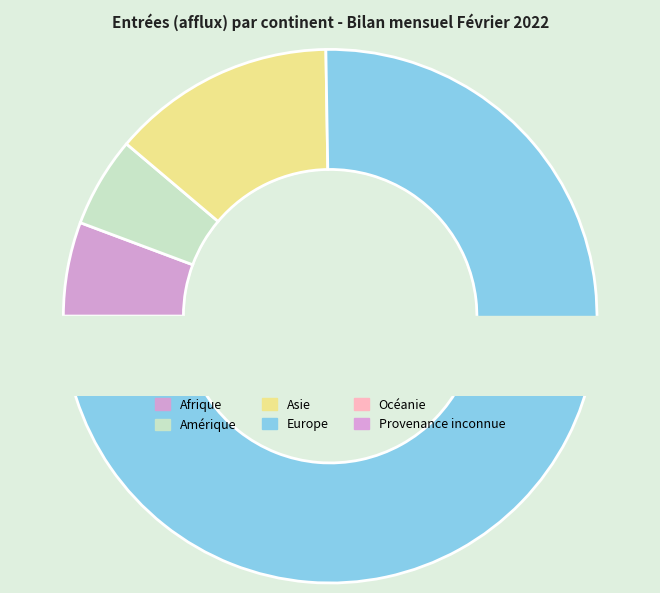

What is the ratio of the value at Amérique to the value at Océanie?

48.0